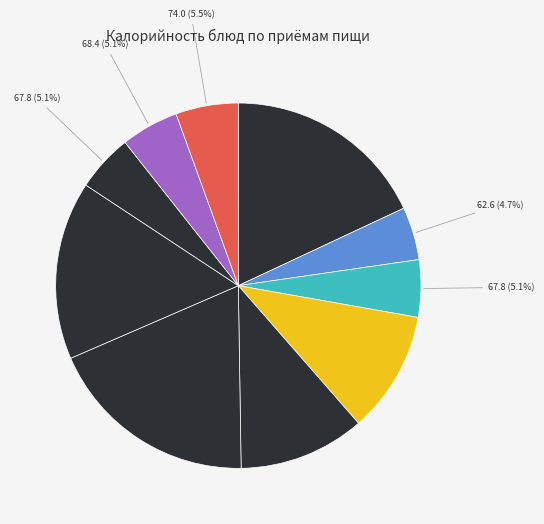

How many segments does this pie chart have?

10